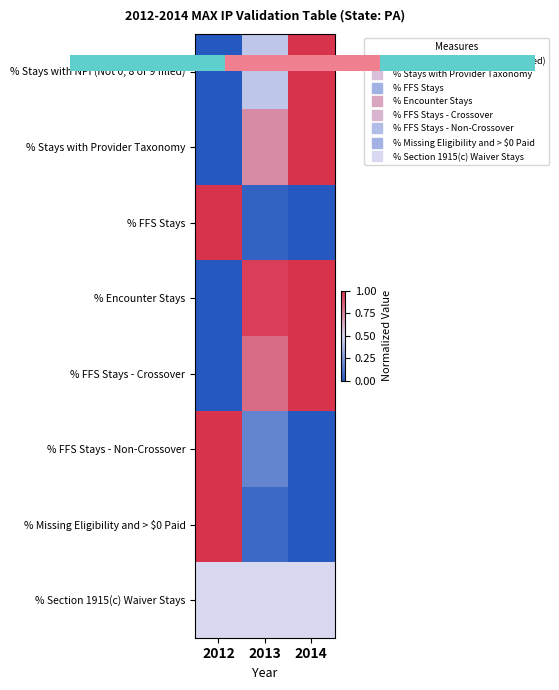

At which category is the sum across all series the highest?

2014